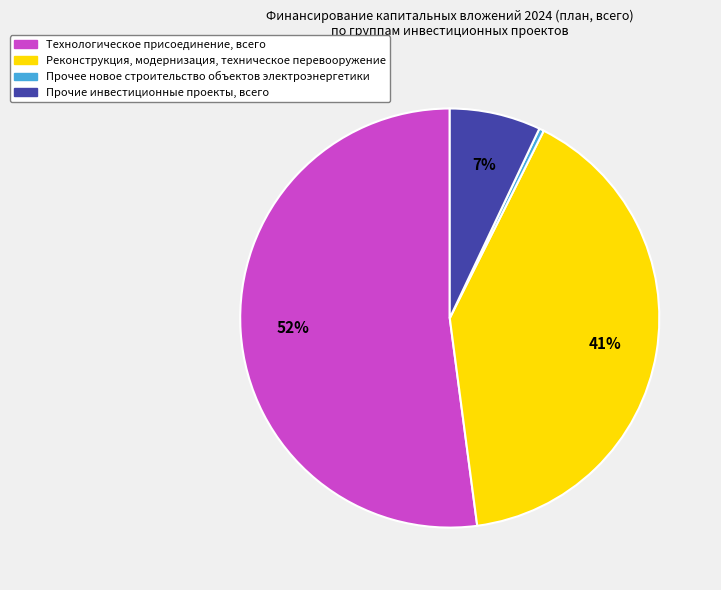

Is there any slice that represents more than half of the pie?

Yes